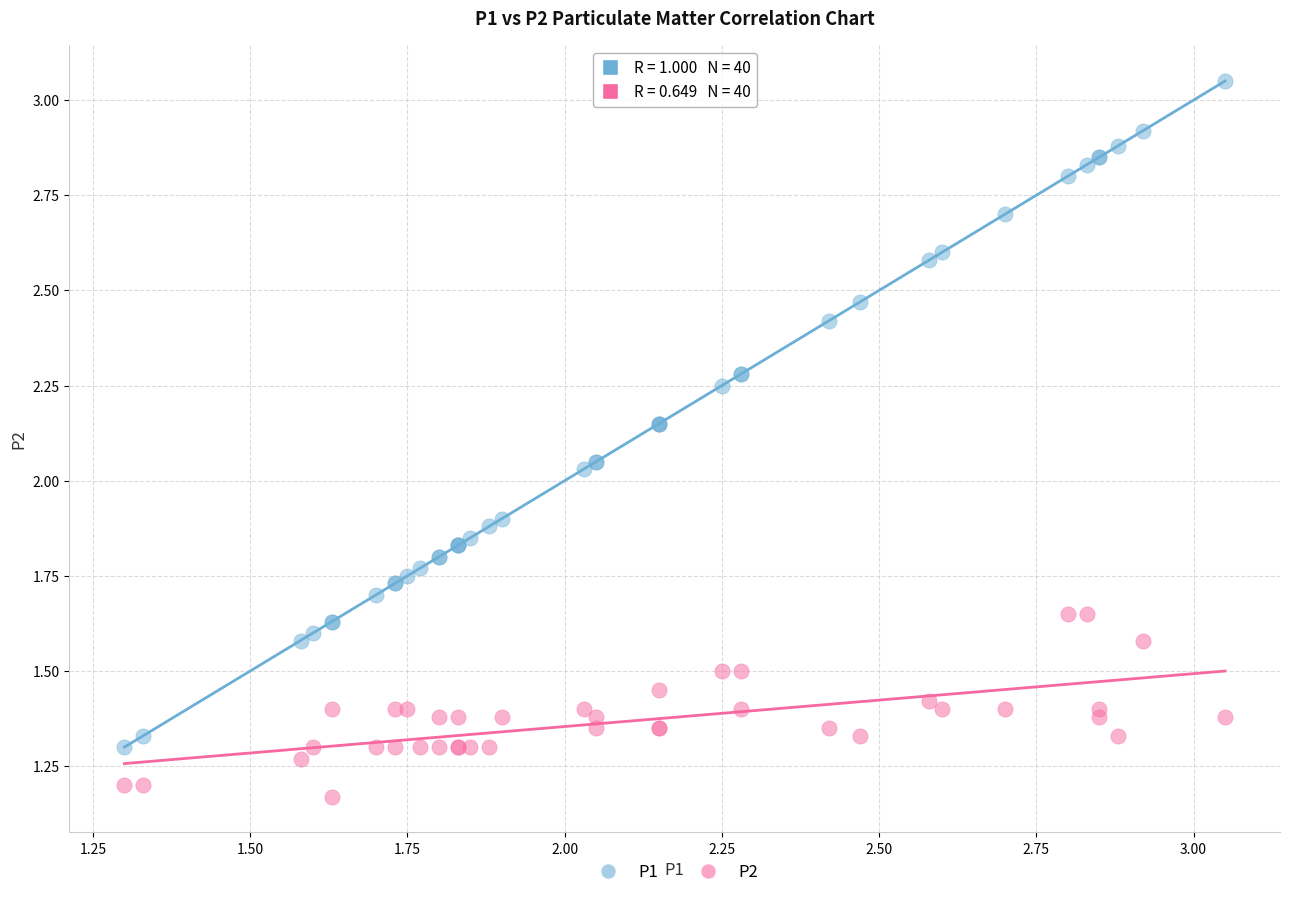

Which series contains the lowest Y value?

P2